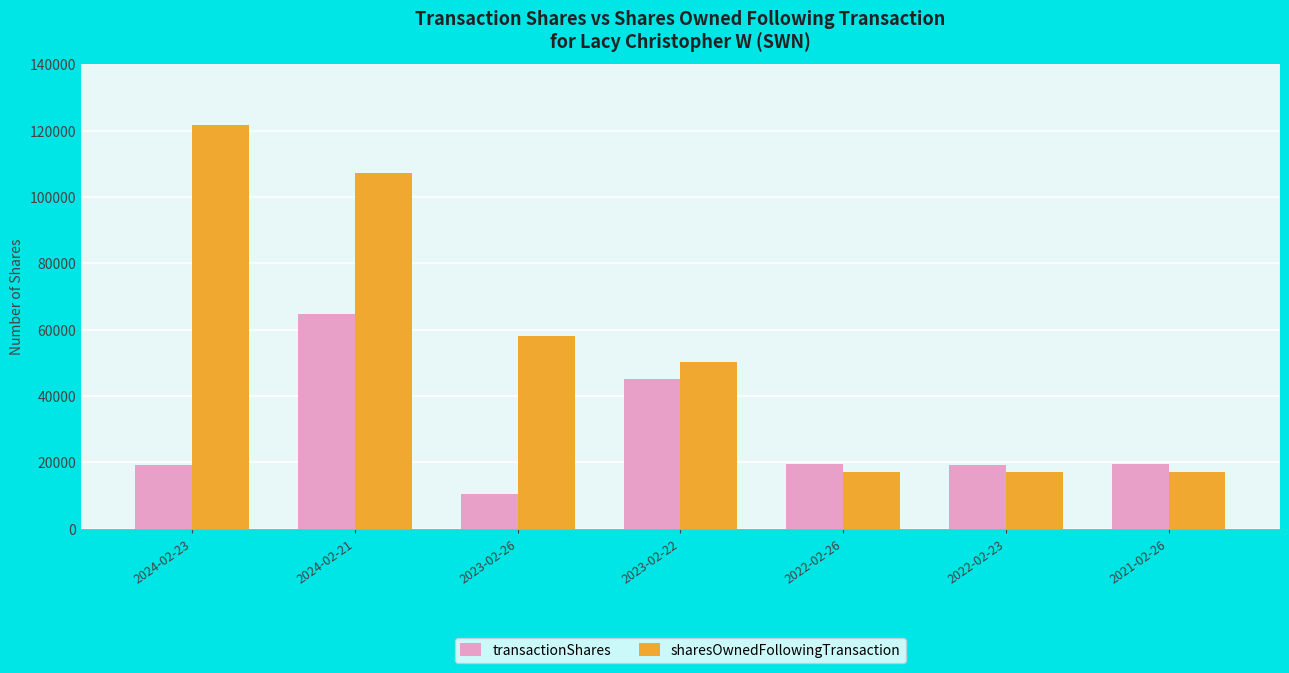

At how many categories does at least one series exceed 110949?

1